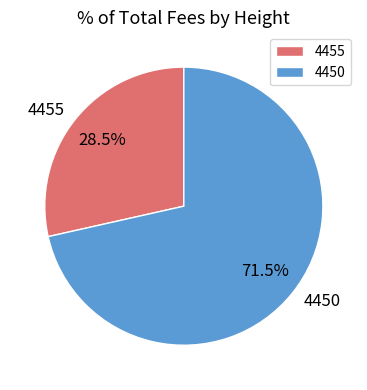

Which category has the biggest portion of the pie?

4450